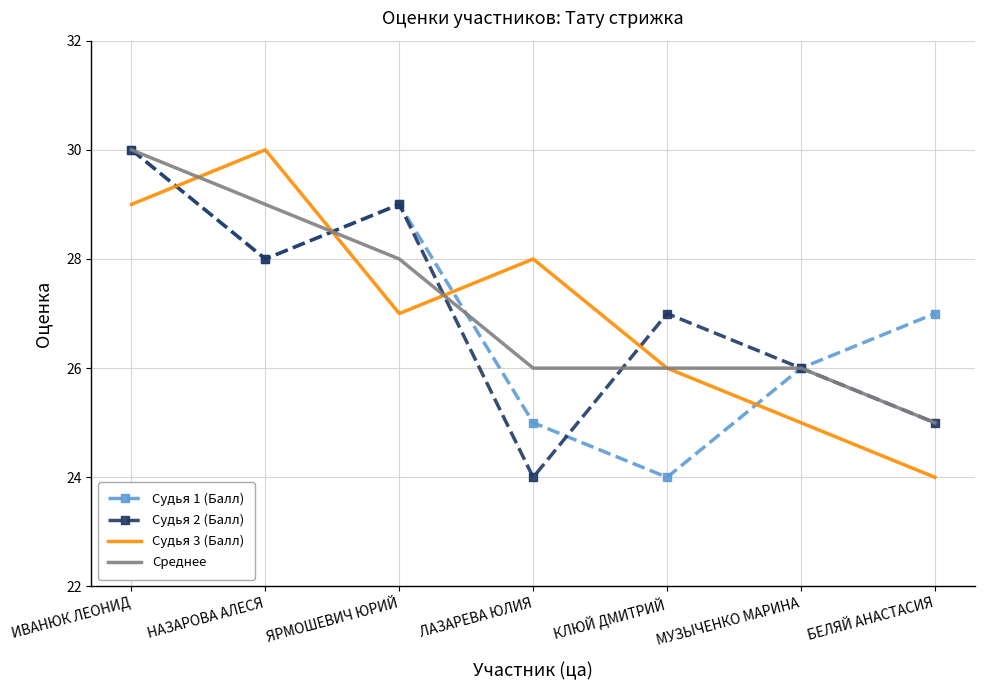

Between which two adjacent categories do Судья 3 (Балл) and Судья 2 (Балл) first intersect?

ИВАНЮК ЛЕОНИД and НАЗАРОВА АЛЕСЯ